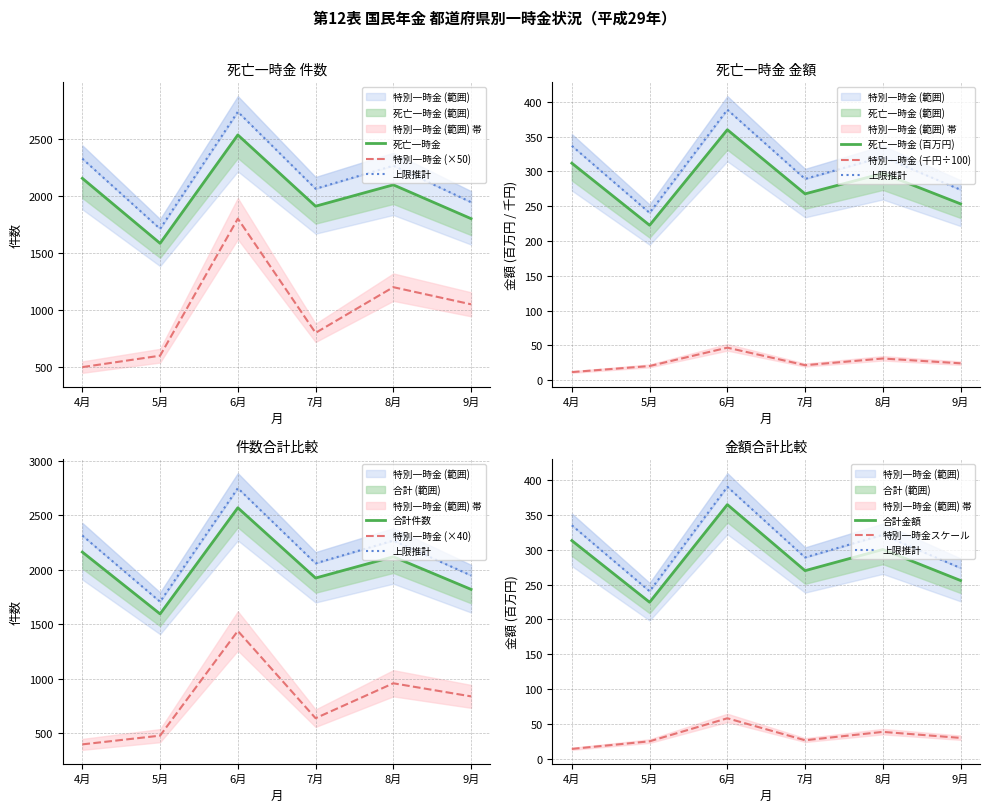

True or false: 死亡一時金_金額(千円) has a value of 60.5 at 7月.

False